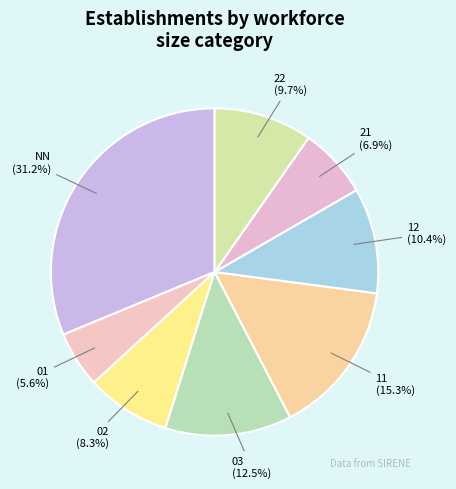

What portion of the pie excludes 03?

87.5%